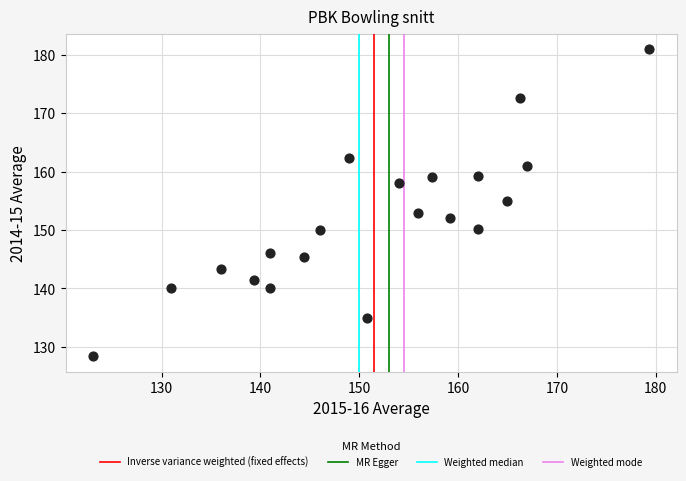

What is the range of X values (max minus min)?

56.2